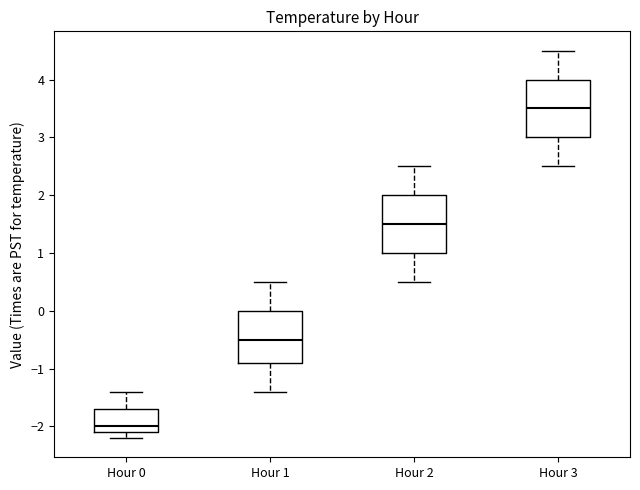

Where is the upper edge of the box for Hour 0 on the y-axis? The values are not printed on the chart, so give them approximately, as read against the axis.

-1.7